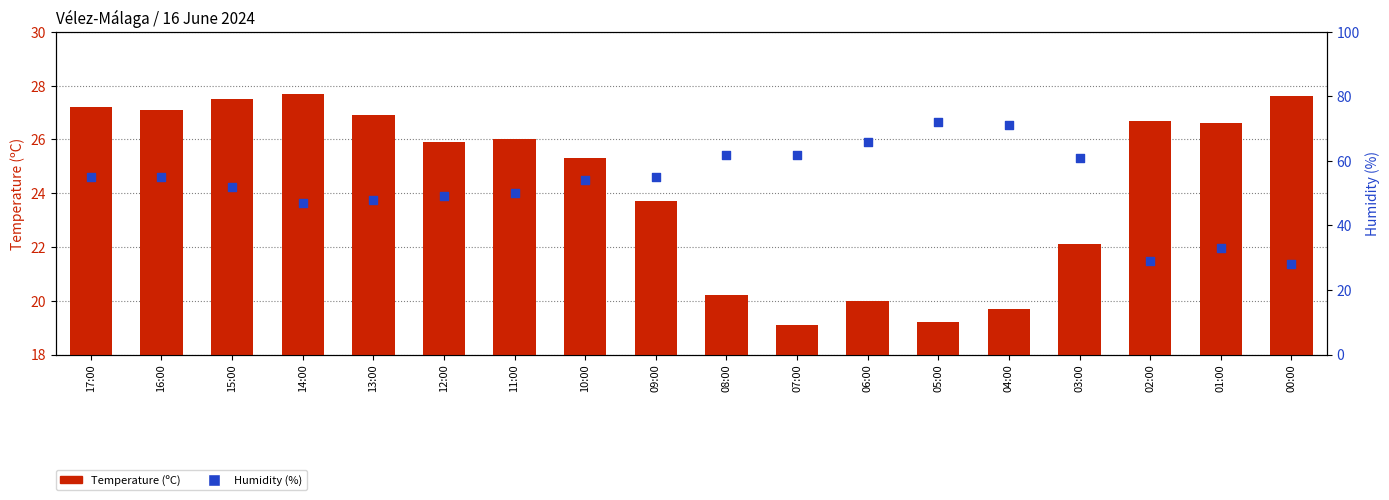

Which series reaches the maximum Y coordinate?

Humidity (%)